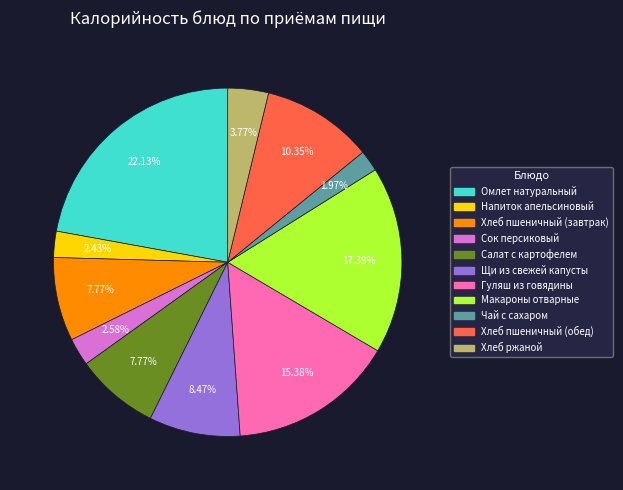

Count the number of slices in the pie.

11